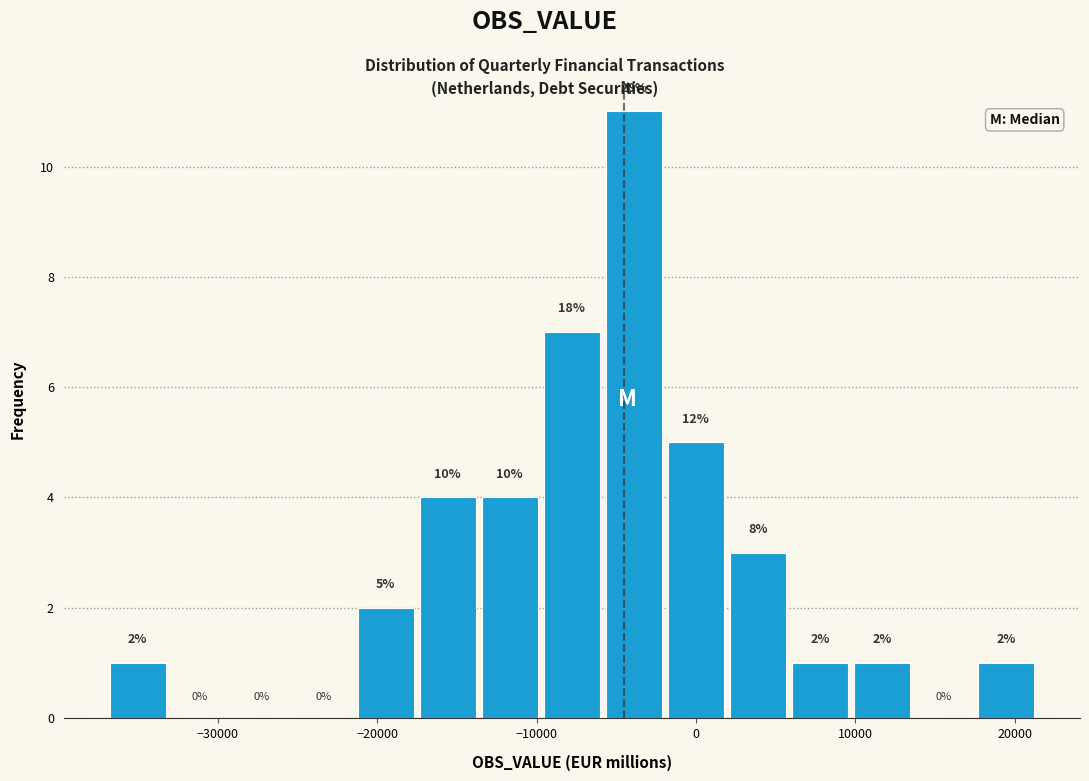

Around what value on the x-axis is the tallest bar? Give the approximate position of its centre, as read against the axis.

-4000